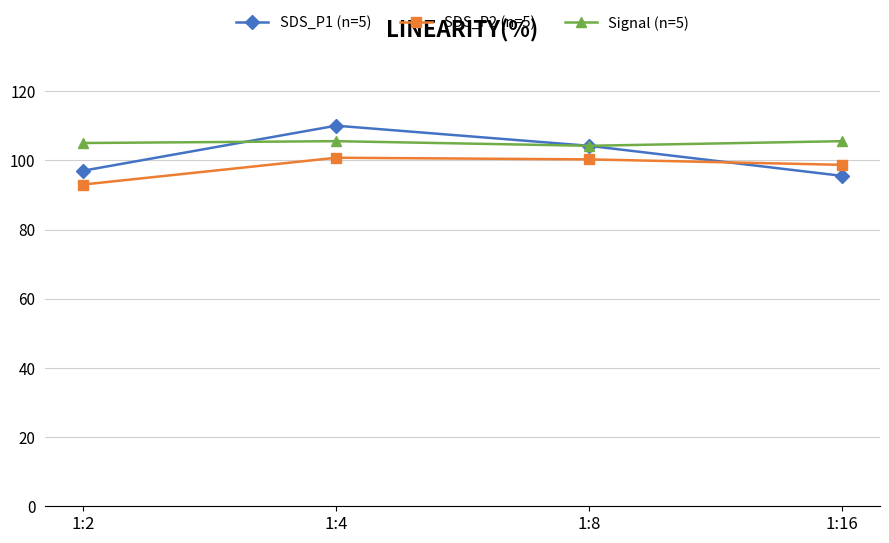

Is the value of SDS_P2 (n=5) at 1:2 greater than the value of Signal (n=5) at 1:16?

No